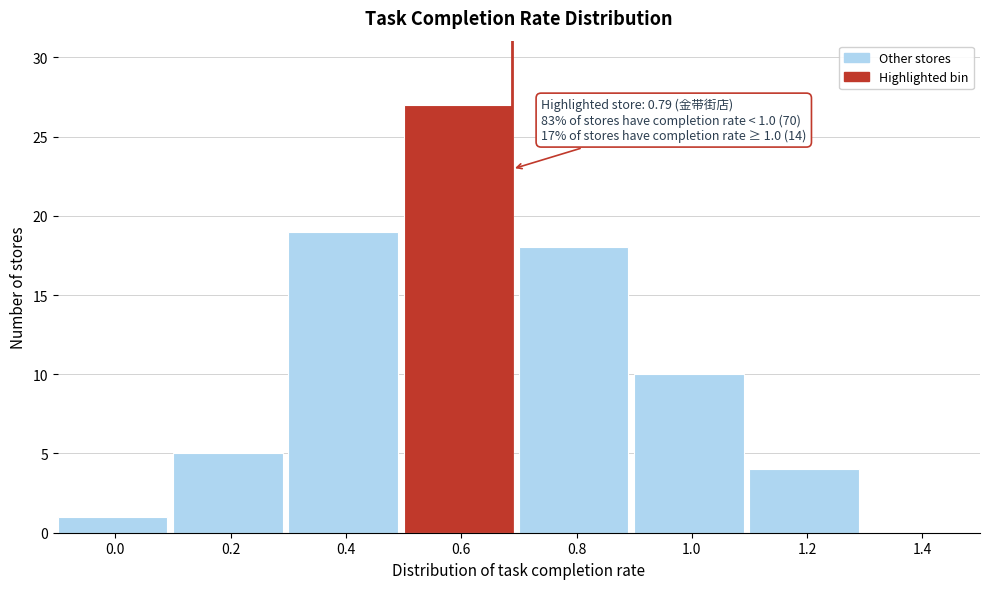

Reading left to right, transcribe all the data shown in this chart.

0.0=1	0.2=5	0.4=19	0.6=27	0.8=18	1.0=10	1.2=4	1.4=0